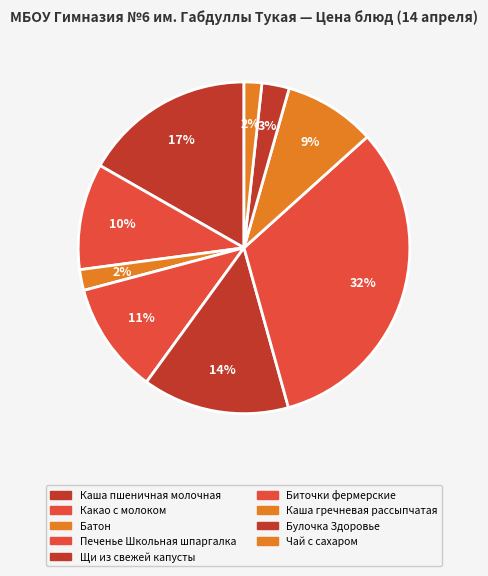

Count the number of slices in the pie.

9